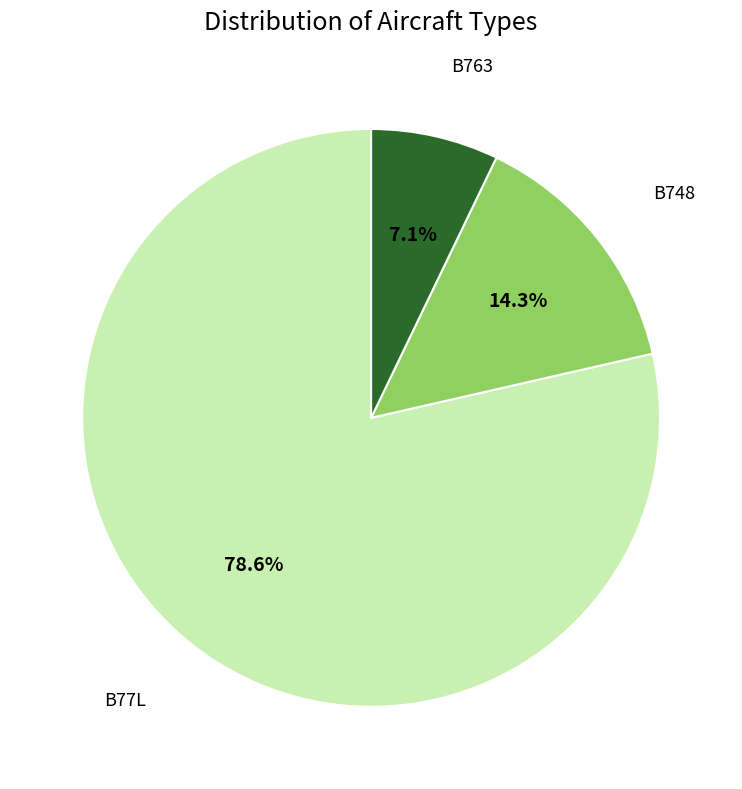

Is there any slice that represents more than half of the pie?

Yes